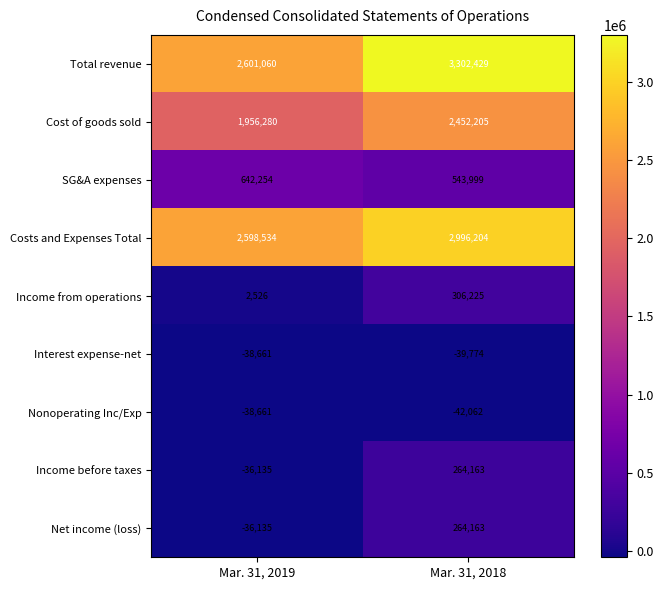

What value does the Cost of goods sold series have at Mar. 31, 2019?

1956280